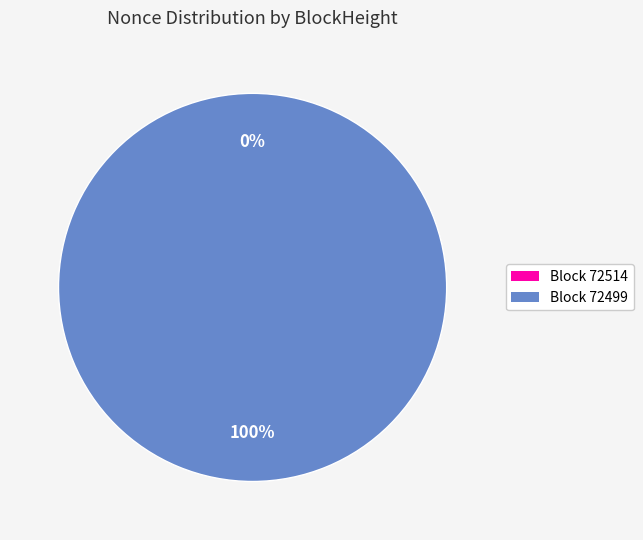

Which slice is the smallest?

72514